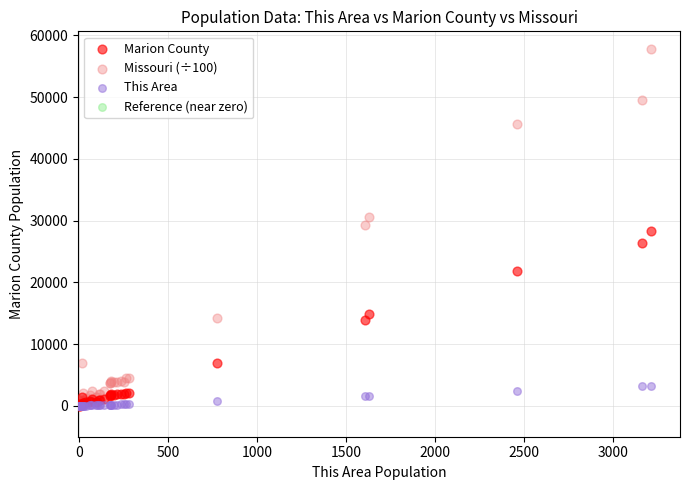

Which series reaches the maximum Y coordinate?

Missouri (÷100)